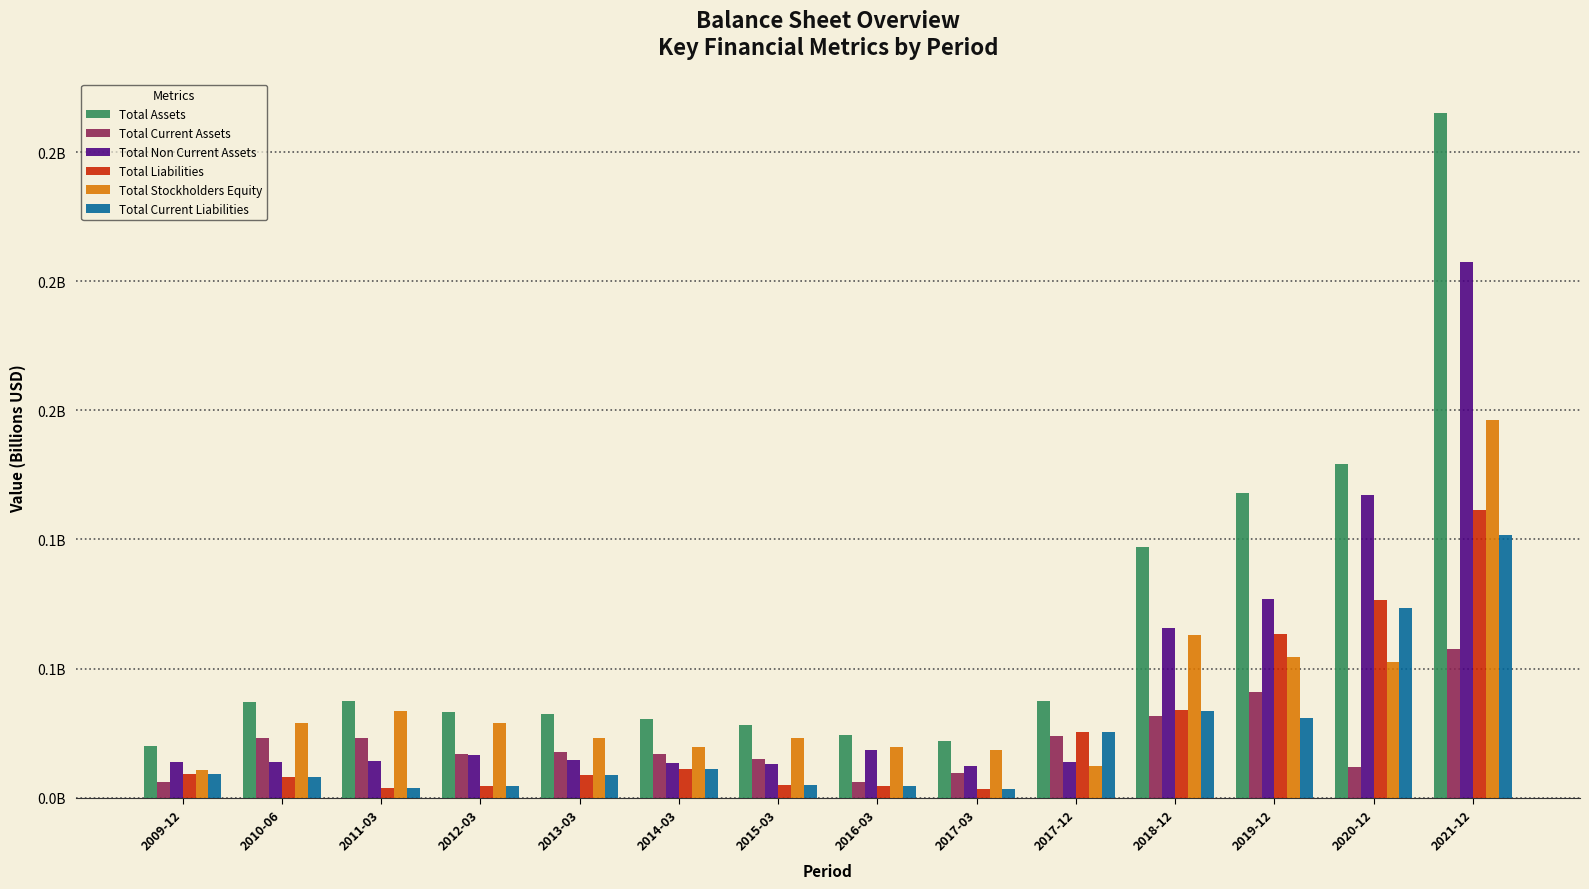

What is the label of the 8th bar from the left?

2016-03